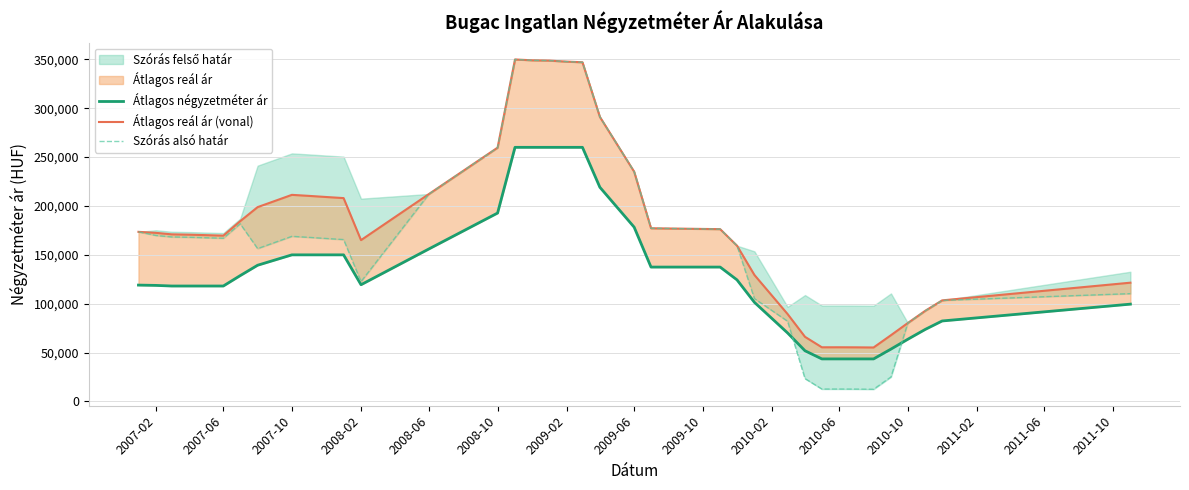

In Szórás alsó határ, how many points are lower than both neighbors (excluding endpoints)?

5